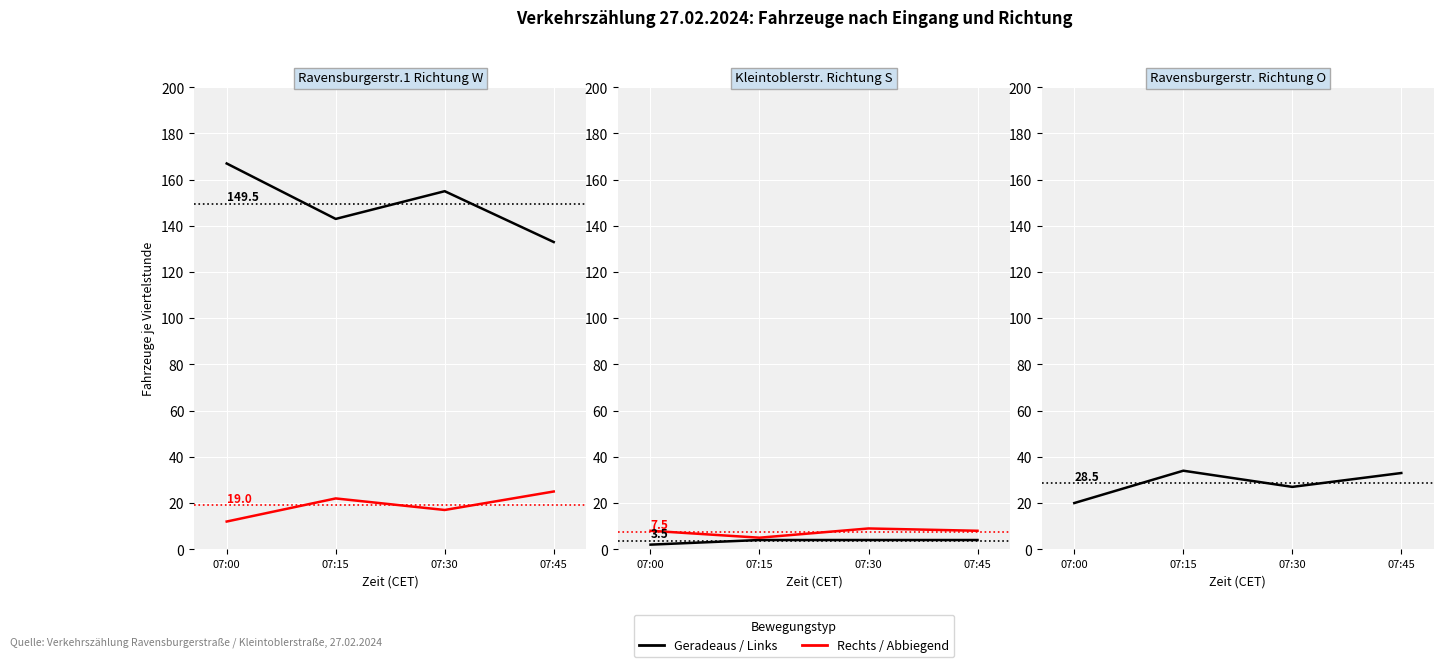

True or false: Kleintoblerstr. Rechts (S) and Kleintoblerstr. Links (S) cross at least once.

False